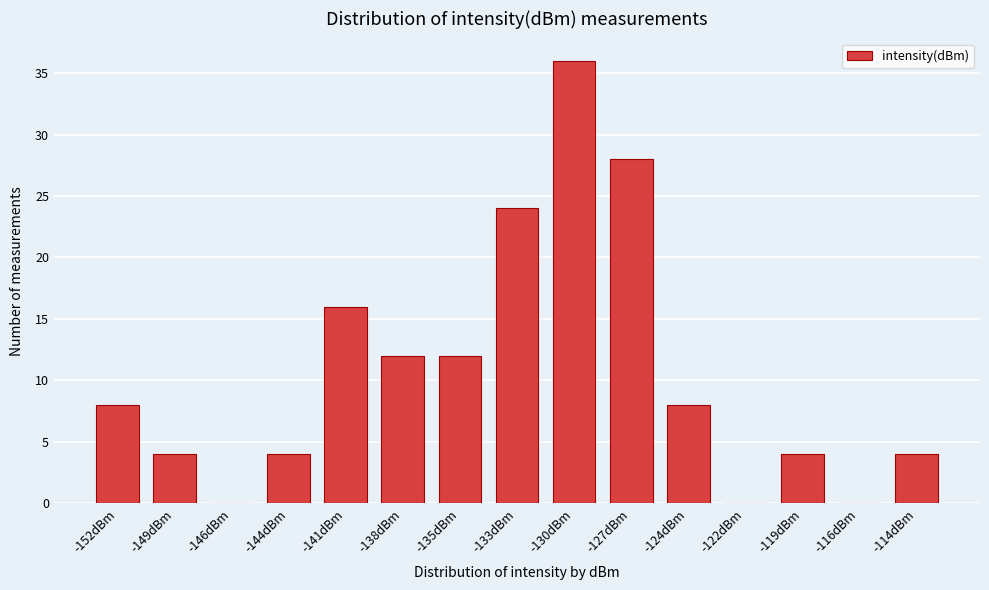

Reading left to right, extract all data points from this chart.

-152dBm=8	-149dBm=4	-146dBm=0	-144dBm=4	-141dBm=16	-138dBm=12	-135dBm=12	-133dBm=24	-130dBm=36	-127dBm=28	-124dBm=8	-122dBm=0	-119dBm=4	-116dBm=0	-114dBm=4